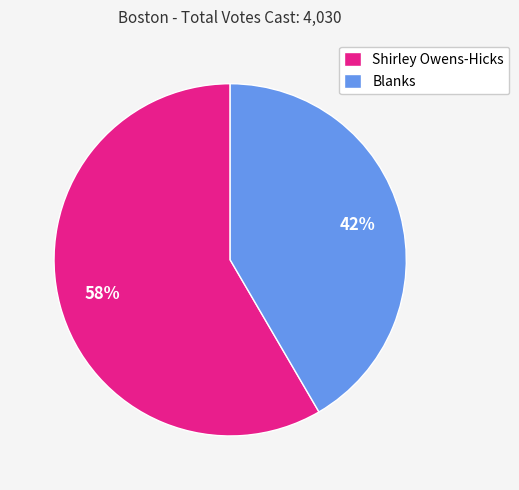

True or false: Shirley Owens-Hicks accounts for 58% of the total.

True